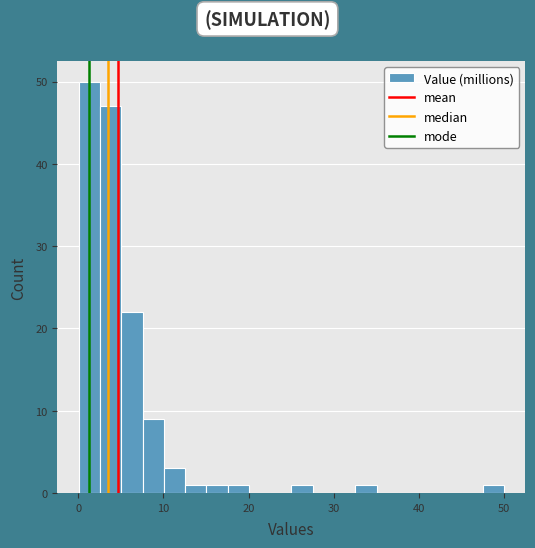

Around what value on the x-axis is the tallest bar? Give the approximate position of its centre, as read against the axis.

1